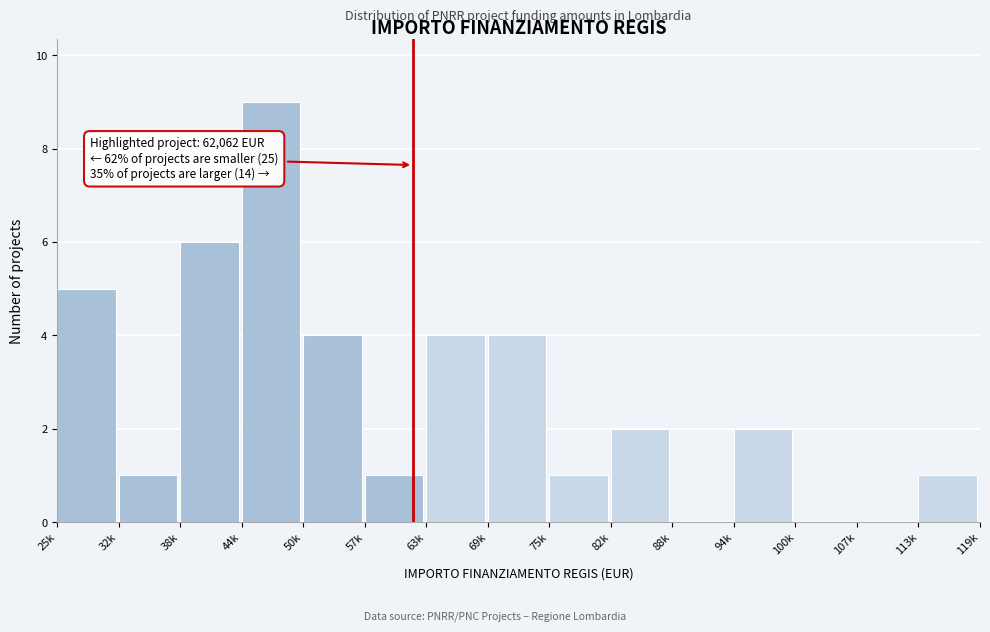

Reading left to right, transcribe all the data shown in this chart.

25k=5	32k=1	38k=6	44k=9	50k=4	57k=1	63k=4	69k=4	75k=1	82k=2	88k=0	94k=2	100k=0	107k=0	113k=1